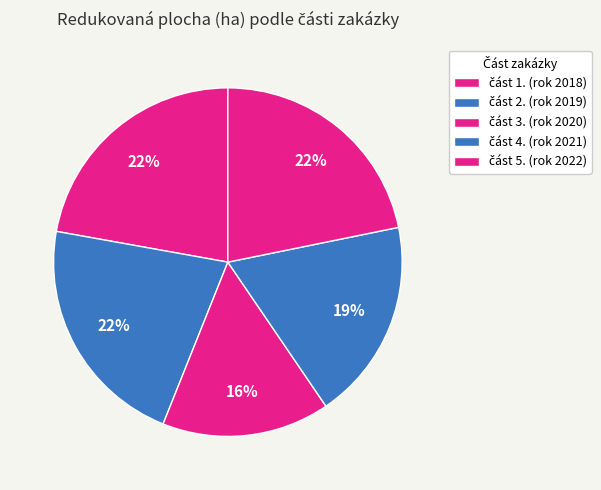

How many slices are in this pie chart?

5